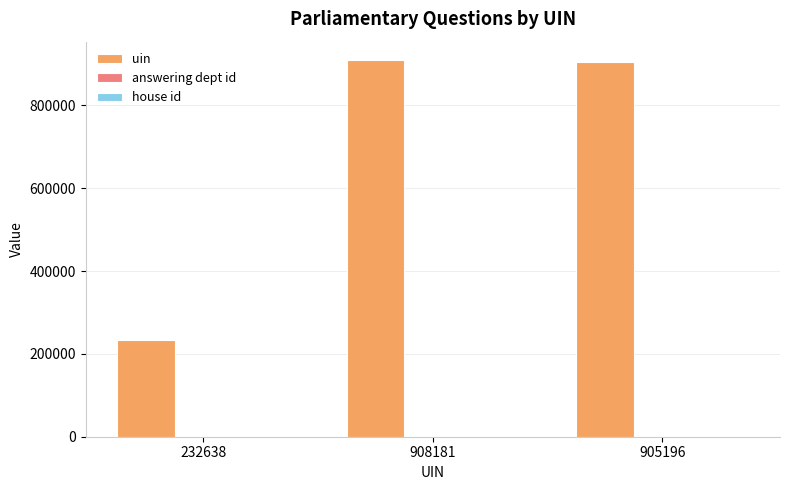

At which label is uin closest to 570409?

905196